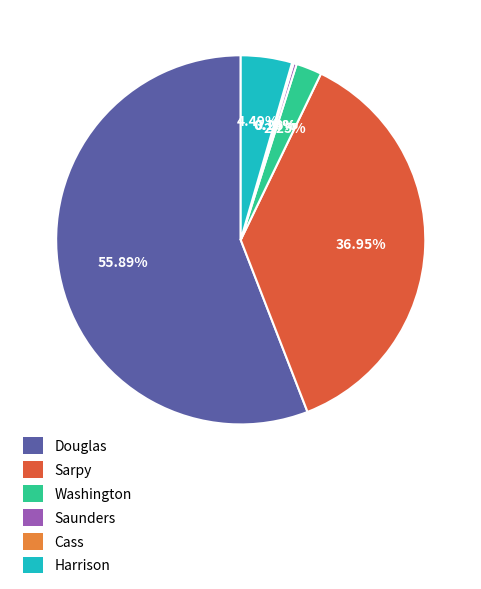

Approximately how many times larger is the value at Sarpy compared to Harrison?

8.2